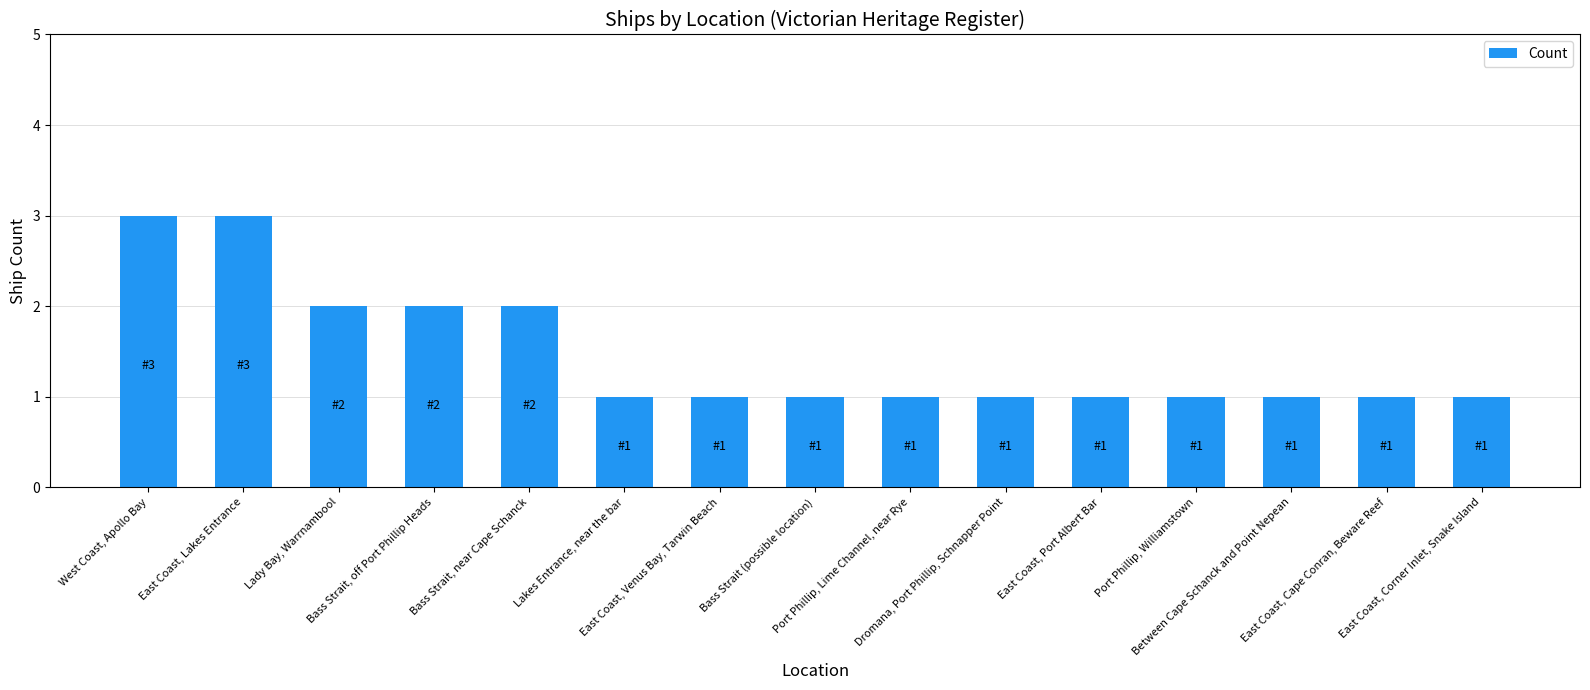

What is the value of the 11th bar from the left?

1